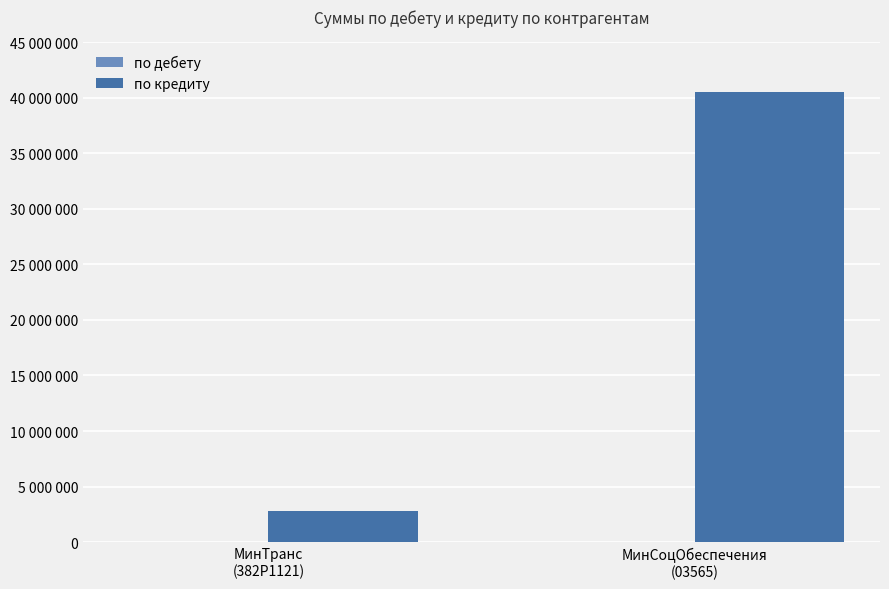

Between МинСоцОбеспечения
(03565) and МинТранс
(382Р1121), which is larger?

МинСоцОбеспечения
(03565)